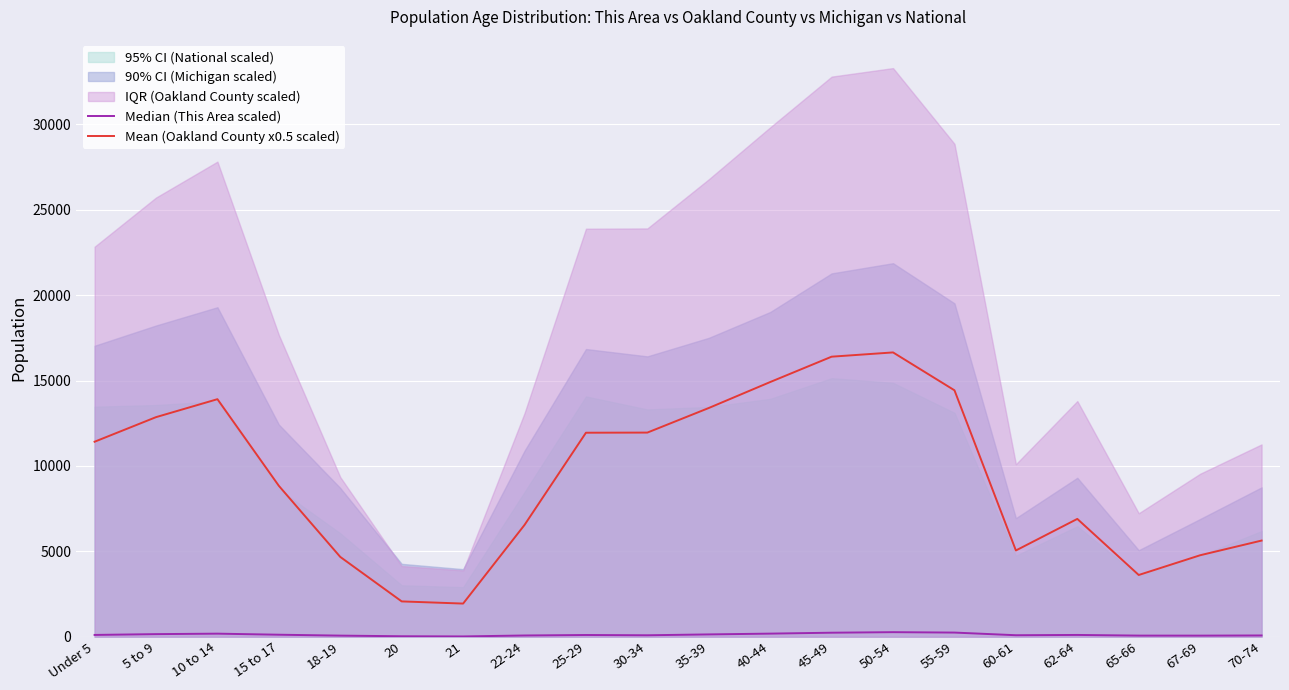

True or false: Mean (Oakland County x0.5 scaled) has more than 2 points higher than both neighbors.

True